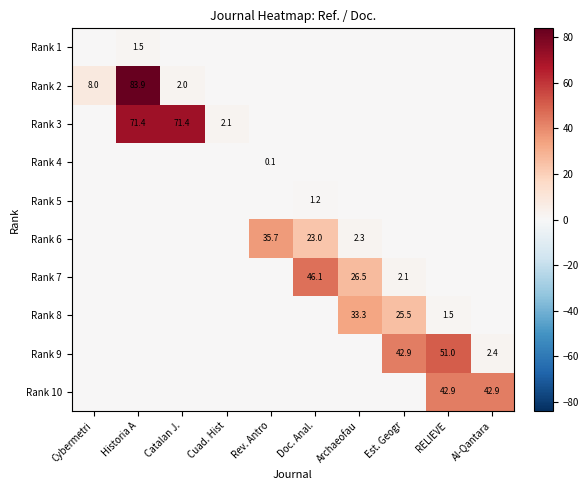

The Rank 1 series shows 1.5 at Historia A. True or false?

True